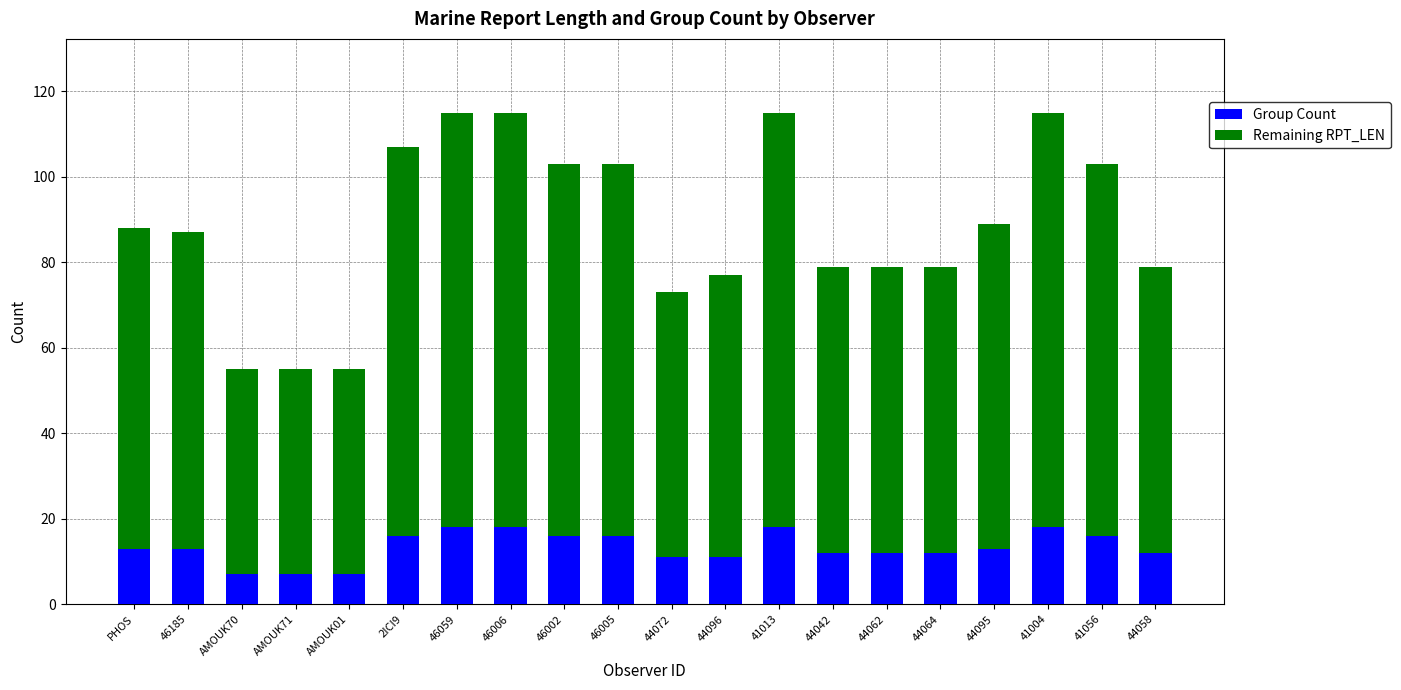

The value of Group Count at 46006 is 7. True or false?

False